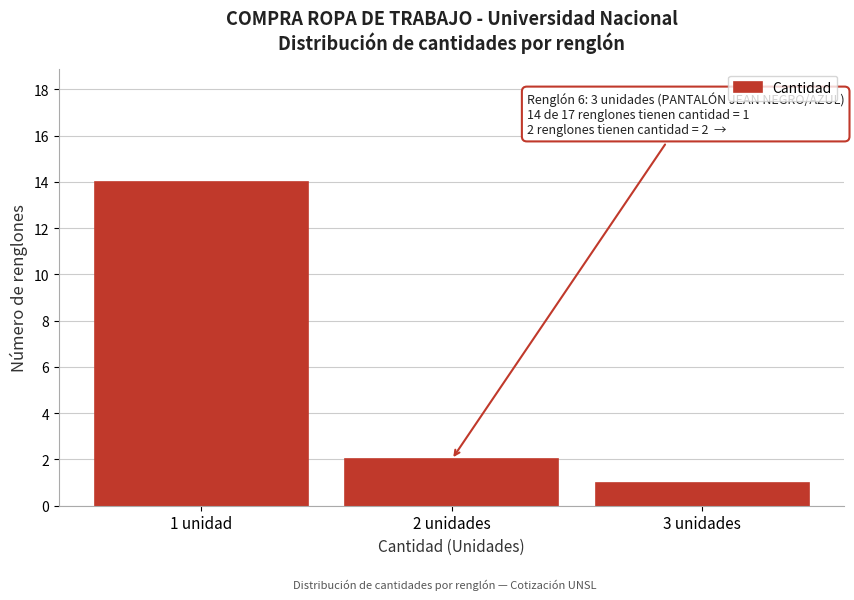

Reading left to right, list all the values displayed in this chart.

1 unidad=14	2 unidades=2	3 unidades=1